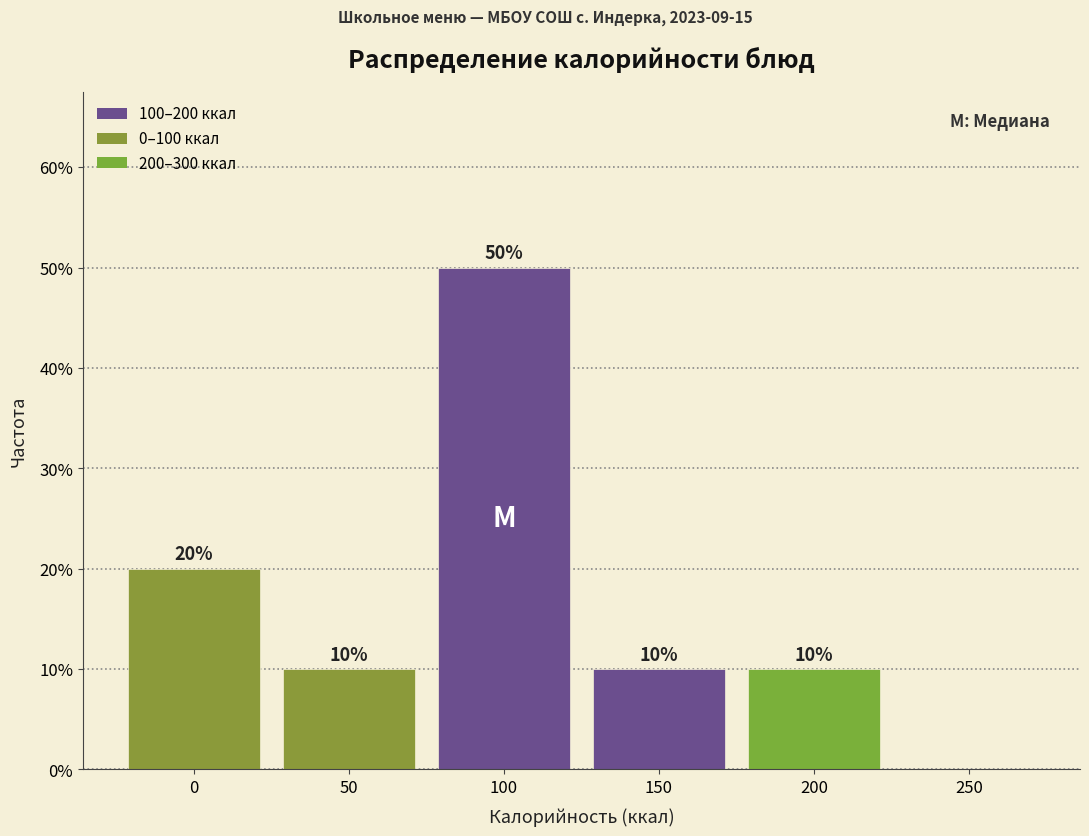

Reading left to right, list all the values displayed in this chart.

0=20	50=10	100=50	150=10	200=10	250=0